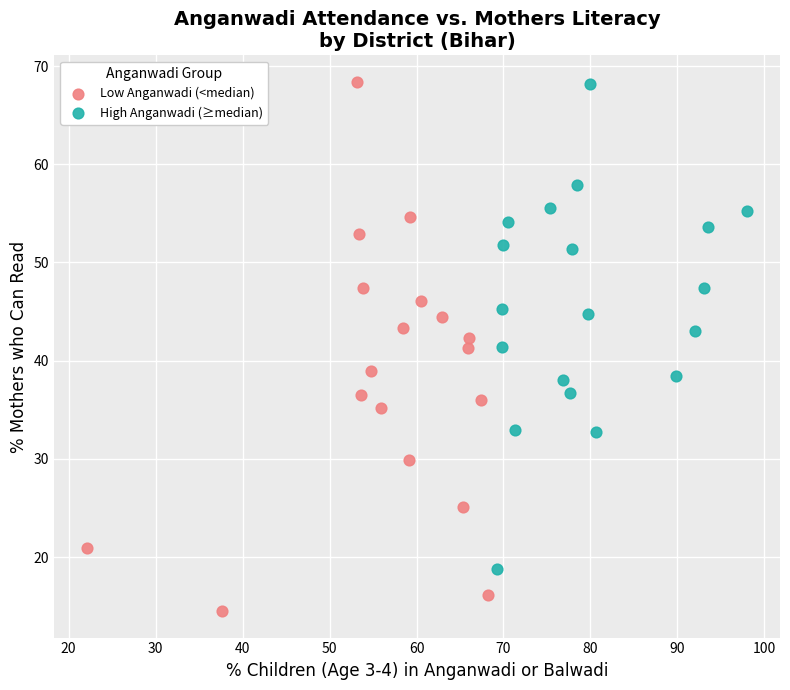

Which series contains the lowest Y value?

Low Anganwadi (<median)